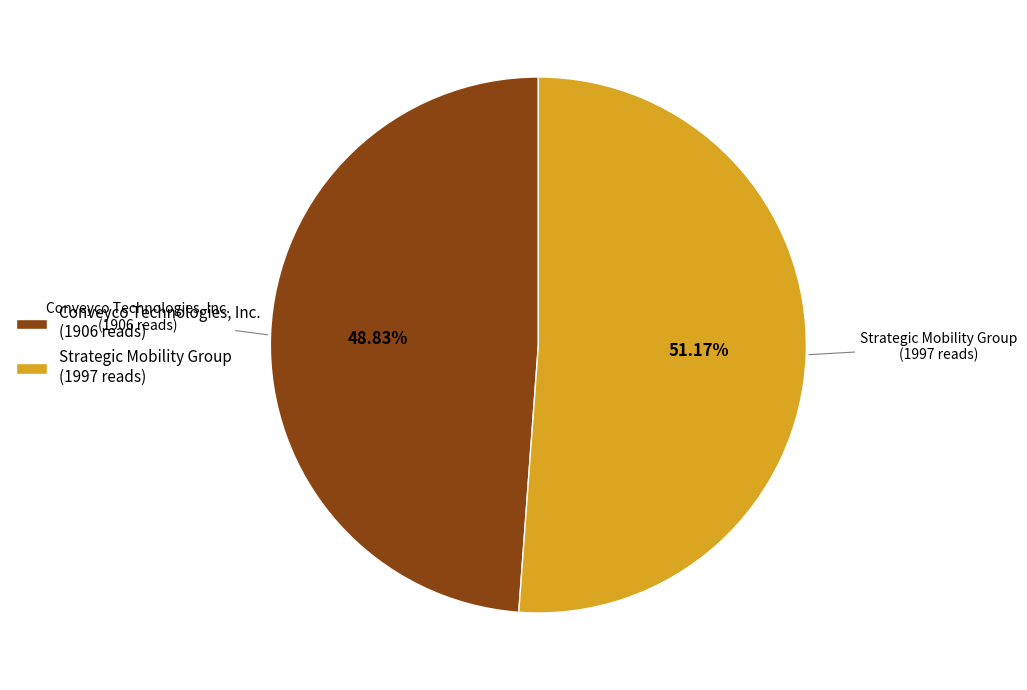

Is the sum of Conveyco Technologies, Inc. and Strategic Mobility Group greater than half?

Yes